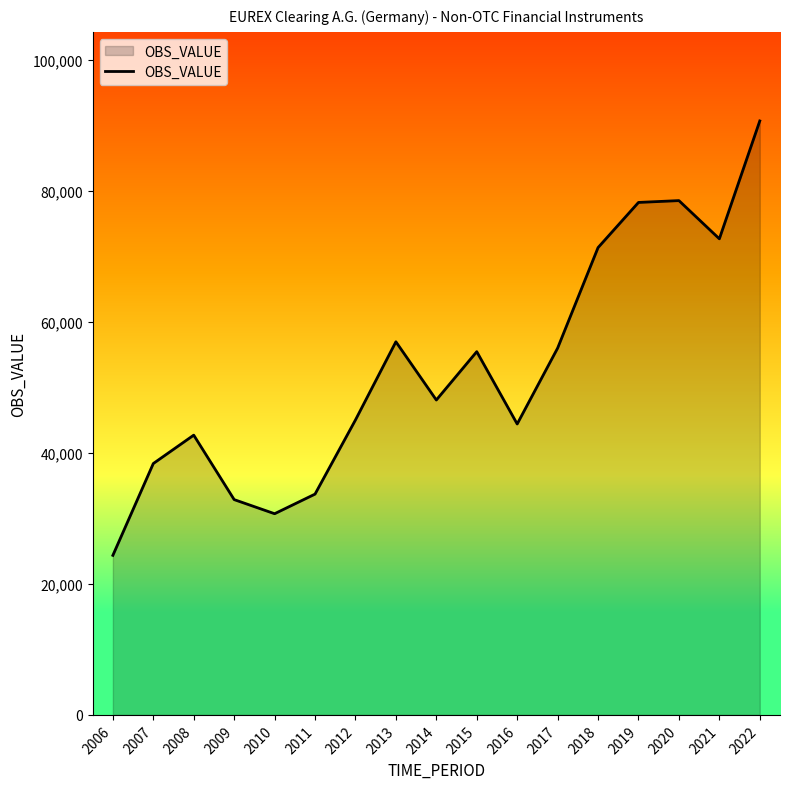

What is the difference between the values at 2012 and 2020?

33470